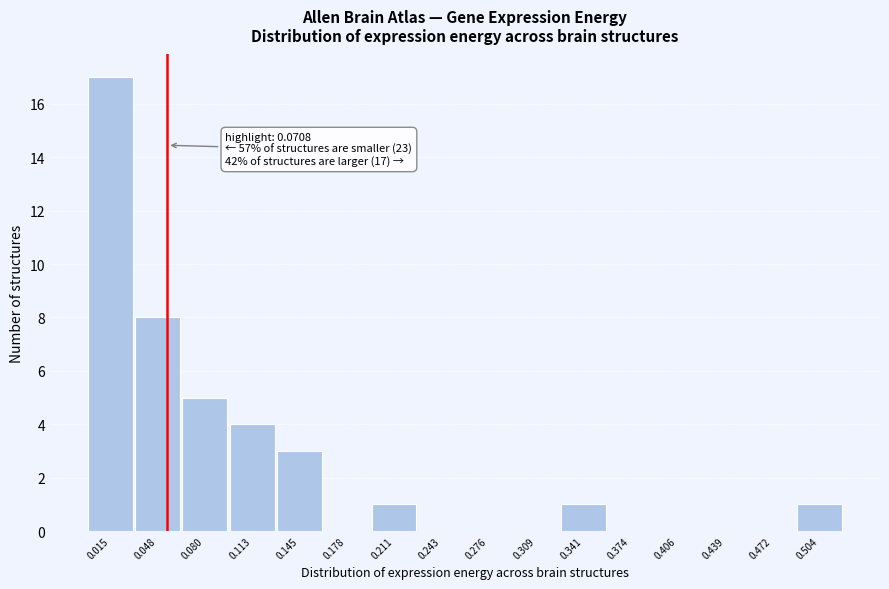

Reading left to right, transcribe all the data shown in this chart.

0.015=17	0.048=8	0.080=5	0.113=4	0.145=3	0.178=0	0.211=1	0.243=0	0.276=0	0.309=0	0.341=1	0.374=0	0.406=0	0.439=0	0.472=0	0.504=1